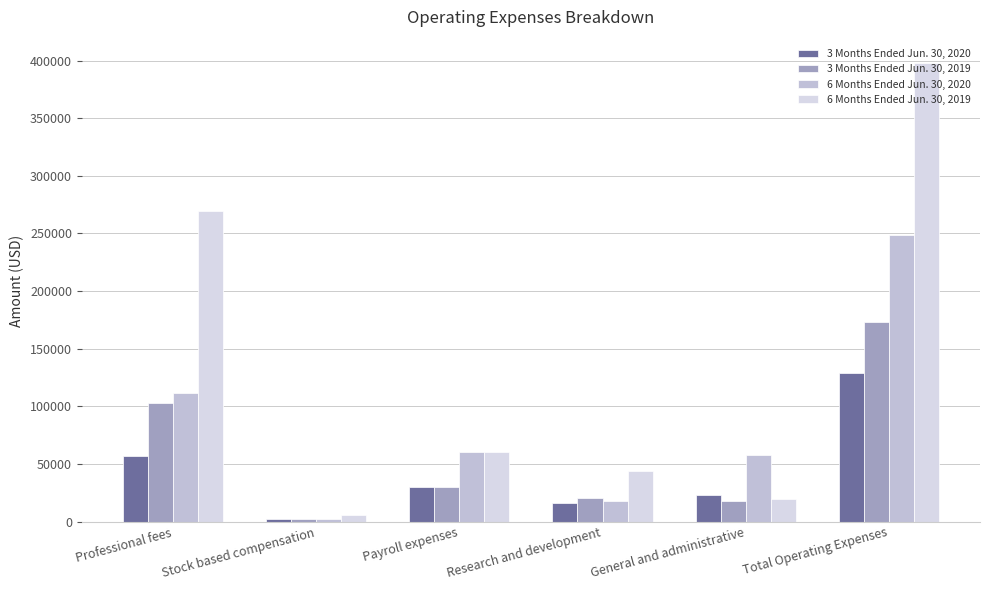

What is the difference between the maximum and minimum values in the 6 Months Ended Jun. 30, 2019 series?

392251